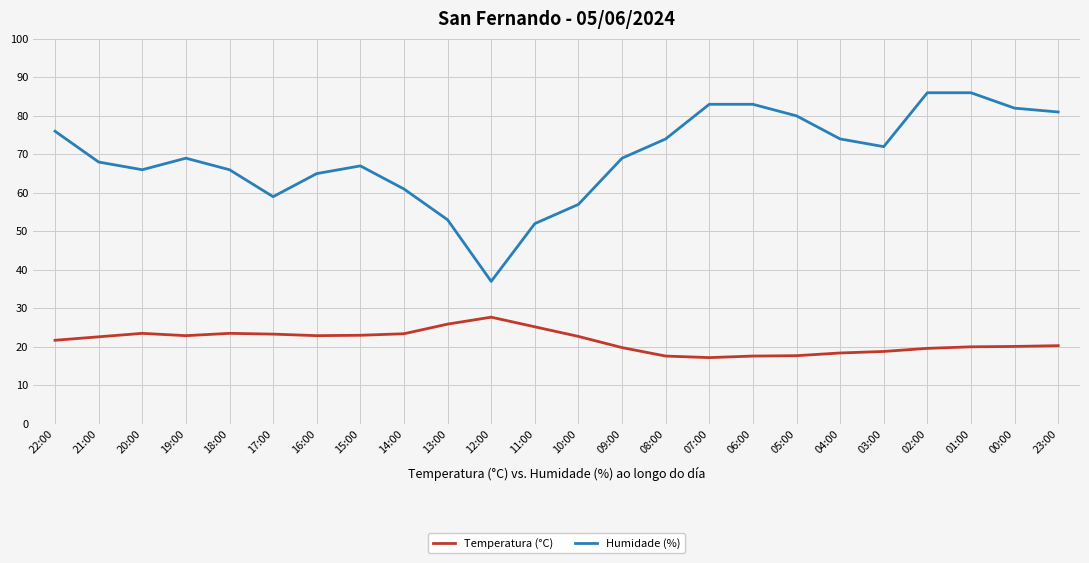

Rank the series by their maximum value, from lowest to highest.

Temperatura (°C), Humidade (%)